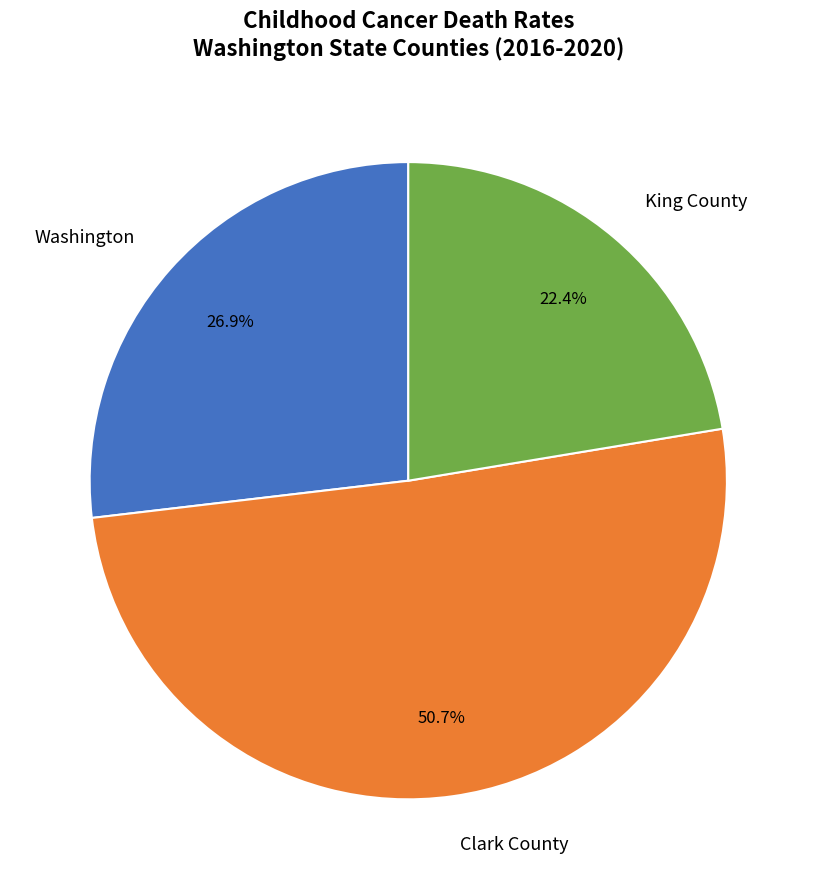

To the nearest percent, what percentage of the pie is King County?

22%